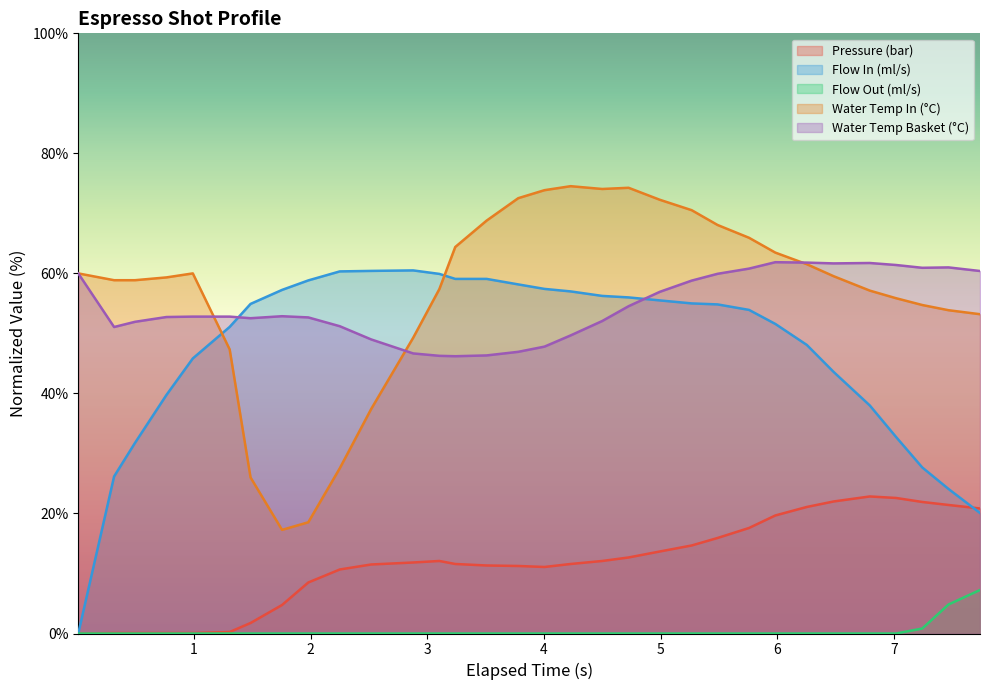

How many data points does each series have?

32